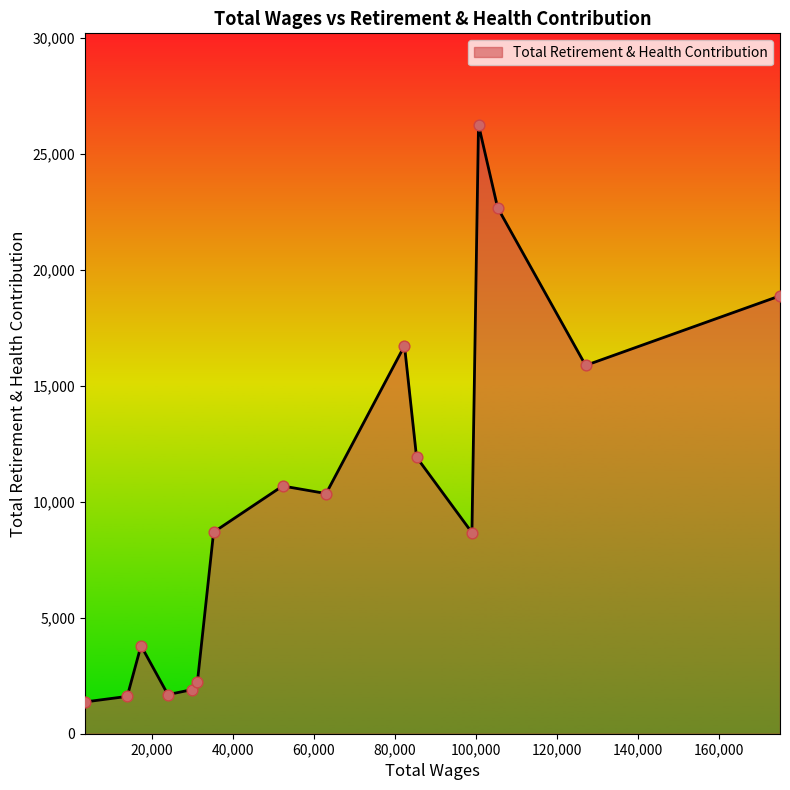

What is the difference between the maximum and minimum values?

24883